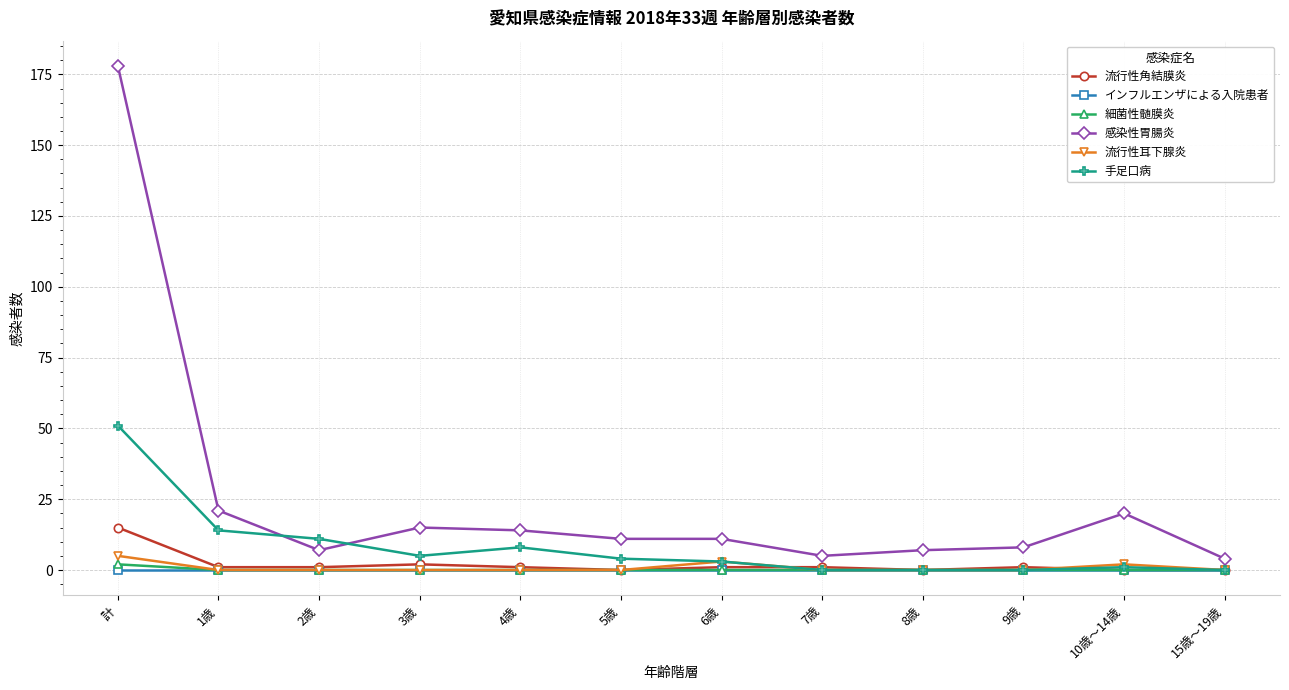

True or false: 流行性角結膜炎 and 流行性耳下腺炎 intersect in this chart.

True